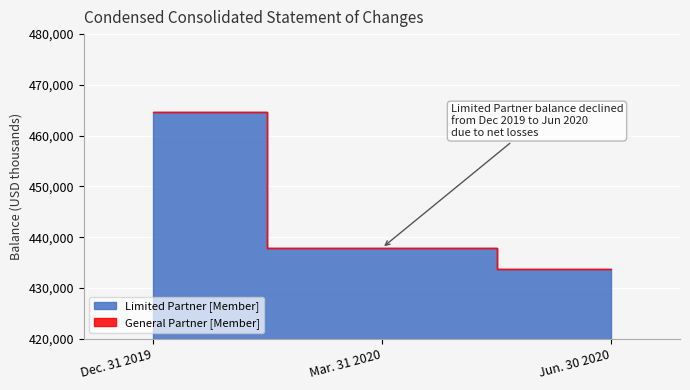

What is the average value of the Limited Partner [Member] series?

445446